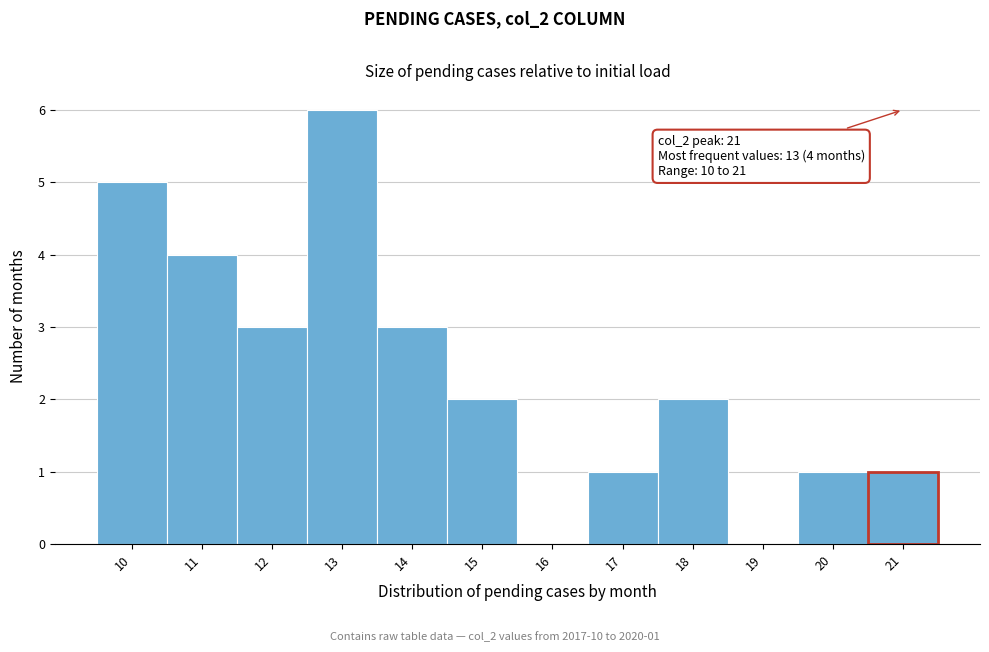

Over which range of the x-axis is the bar tallest?

12.5 to 13.5